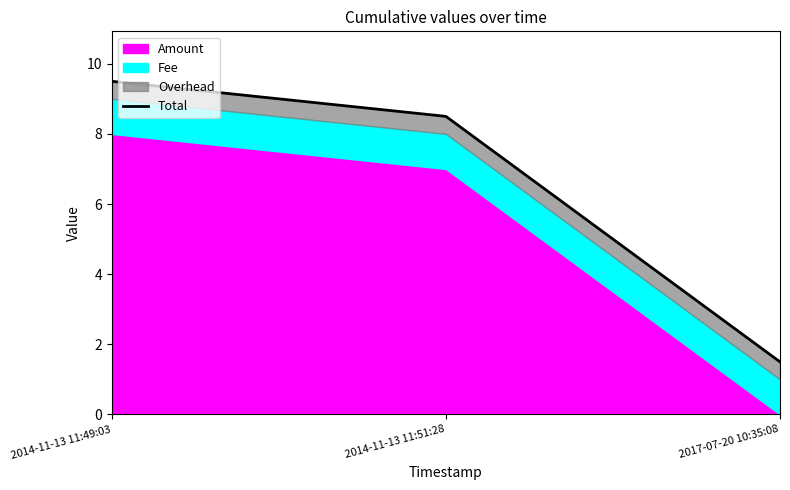

At which category does the chart reach its minimum across all series?

2017-07-20 10:35:08